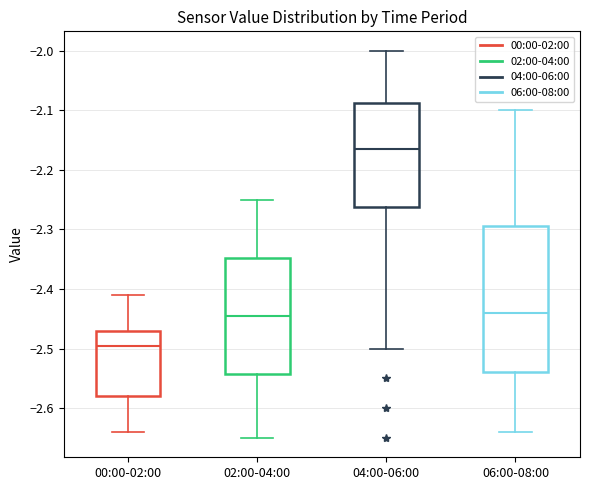

Reading left to right, read every box against the y-axis: the position of its median line, the range the box covers, and the ends of its whiskers. The values are not printed on the chart, so give them approximately, as read against the axis.

00:00-02:00: median -2.49, box -2.58 to -2.47, whiskers -2.64 to -2.41
02:00-04:00: median -2.44, box -2.54 to -2.35, whiskers -2.65 to -2.25
04:00-06:00: median -2.16, box -2.26 to -2.09, whiskers -2.50 to -2.00
06:00-08:00: median -2.44, box -2.54 to -2.29, whiskers -2.64 to -2.10